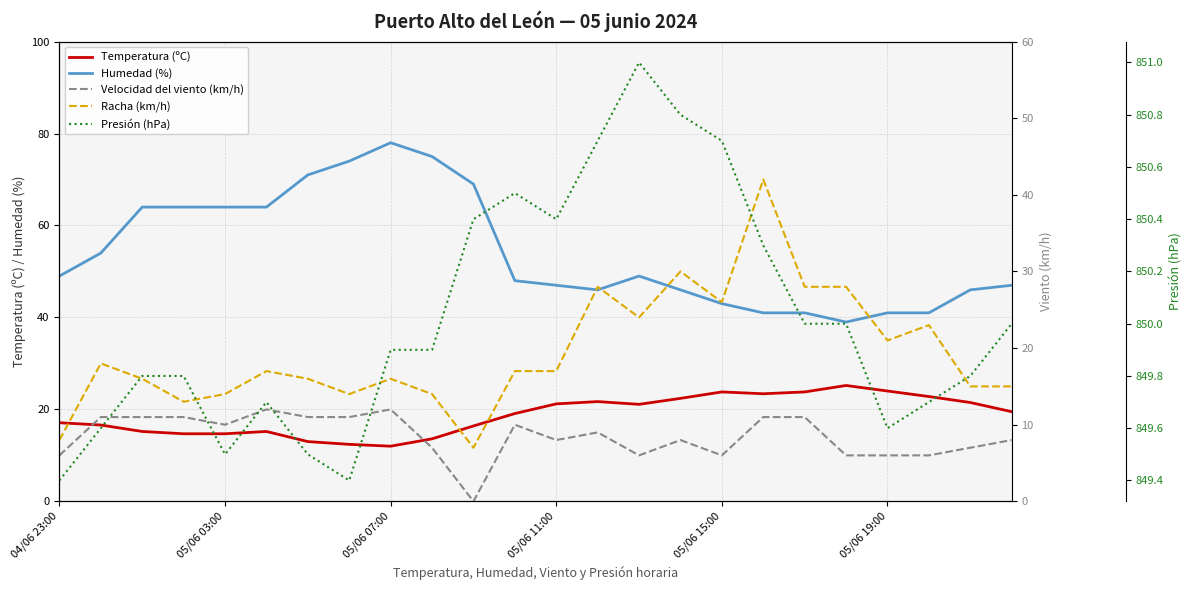

True or false: Humedad (%) and Temperatura (ºC) intersect in this chart.

False